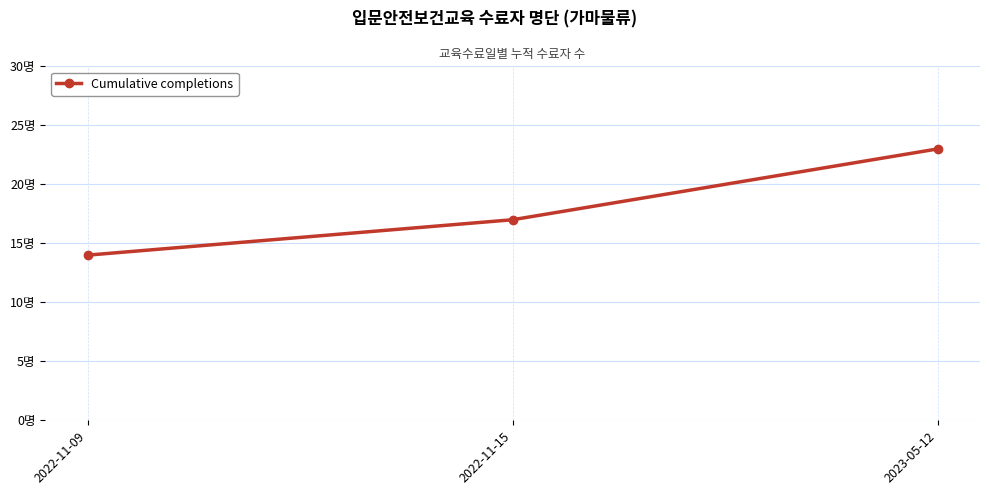

The value at 2022-11-15 is 28. True or false?

False